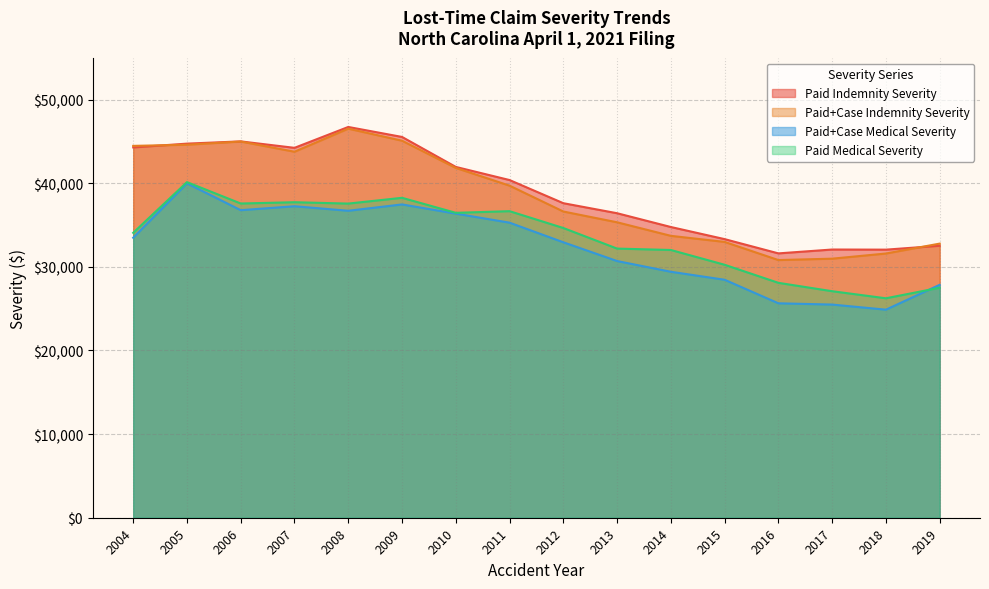

List the labels in order of Paid Indemnity Severity value, smallest first.

2016, 2018, 2017, 2019, 2015, 2014, 2013, 2012, 2011, 2010, 2007, 2004, 2005, 2006, 2009, 2008